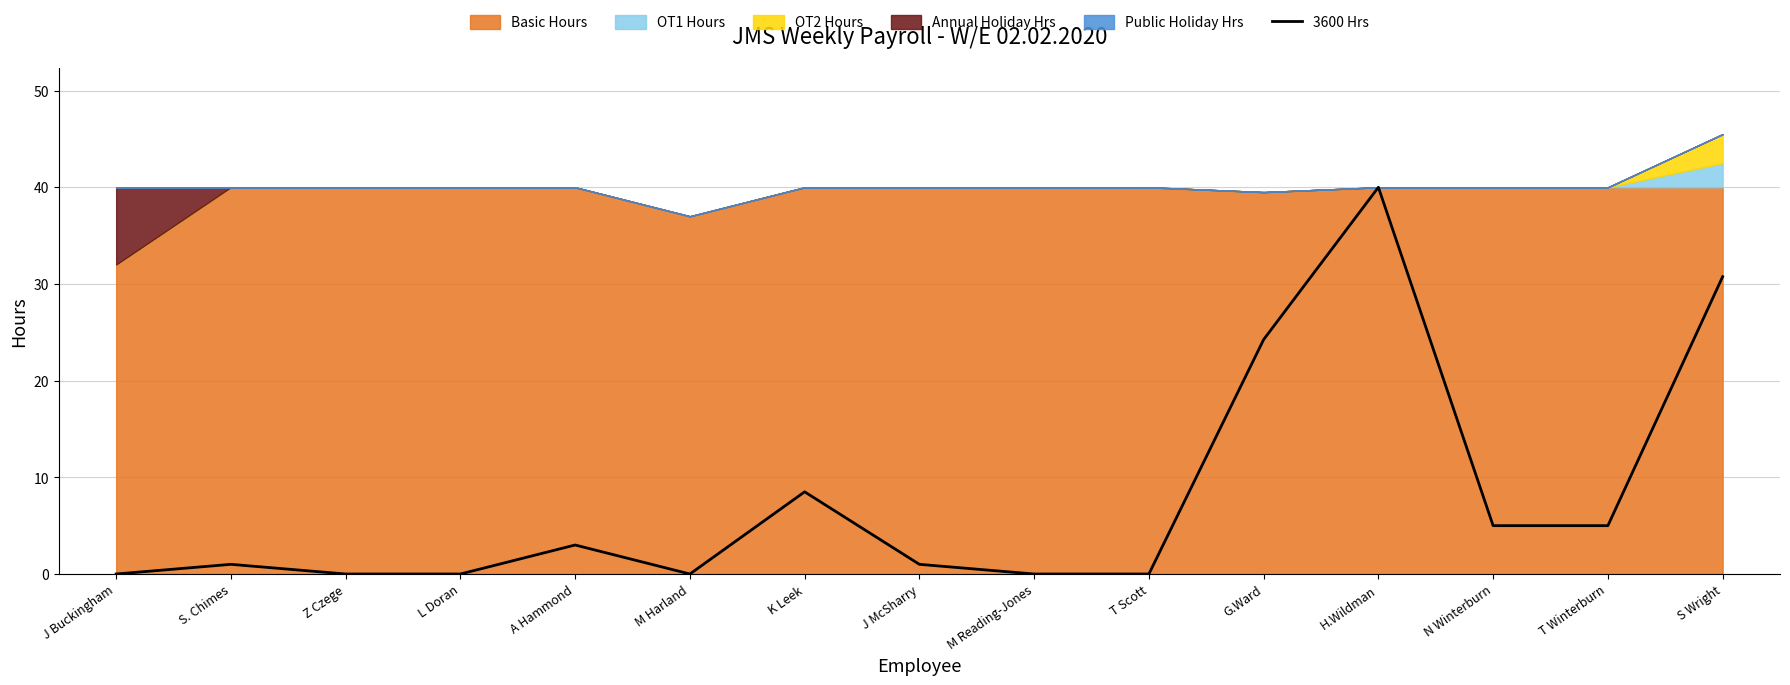

What is the difference between the second highest and minimum values?

30.8